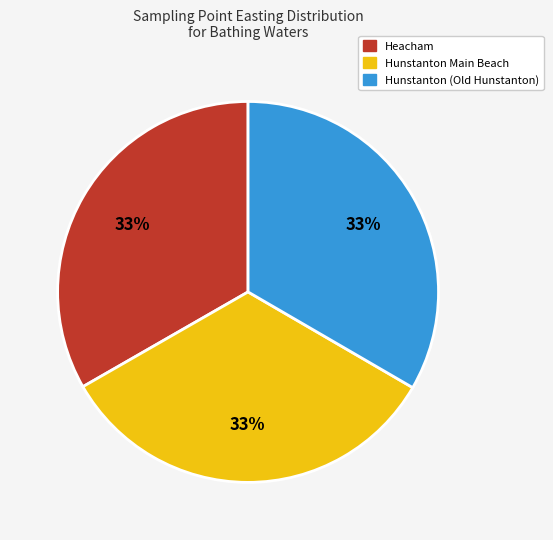

Is Hunstanton Main Beach the majority of the pie?

No